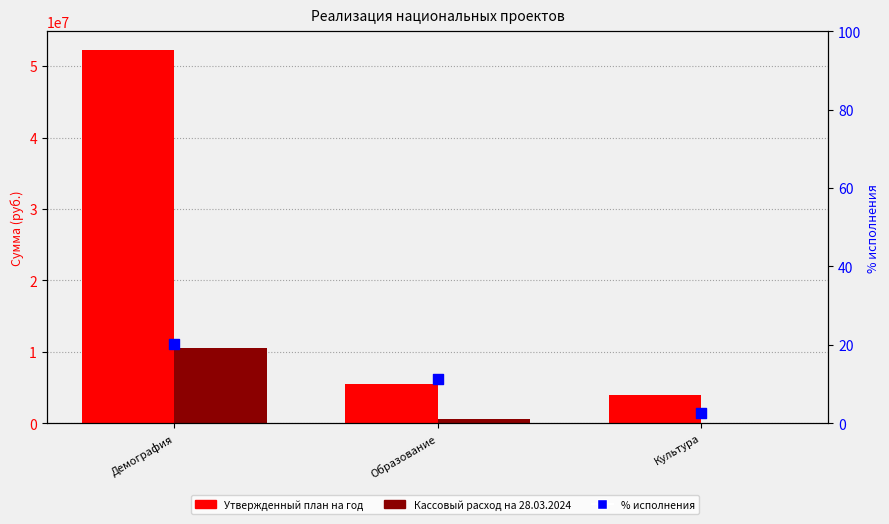

Is the value of % исполнения at Образование greater than the value of Утвержденный план на год at Демография?

No